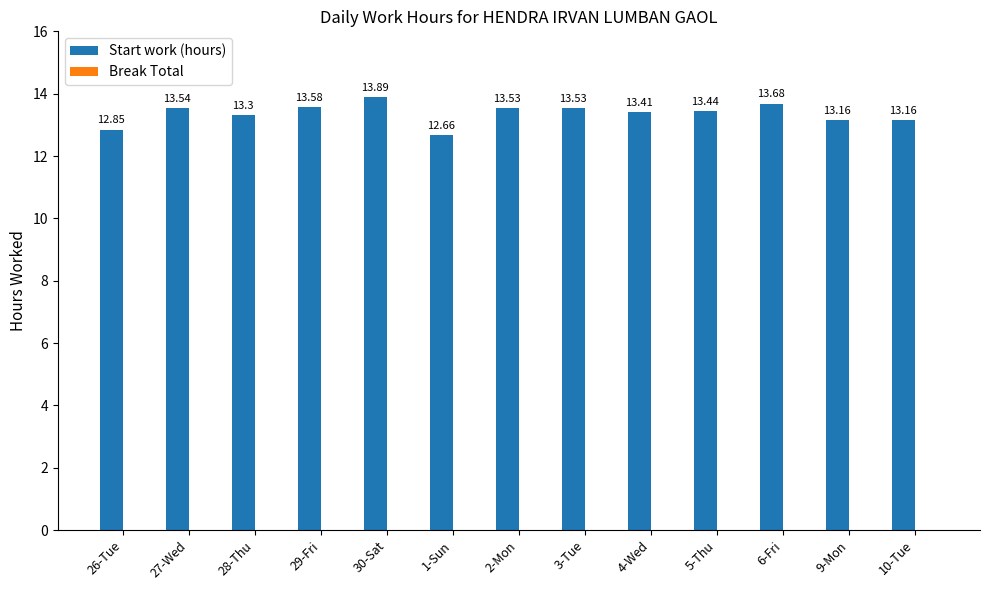

Approximately how many times larger is the value at 10-Tue compared to 4-Wed?

1.0